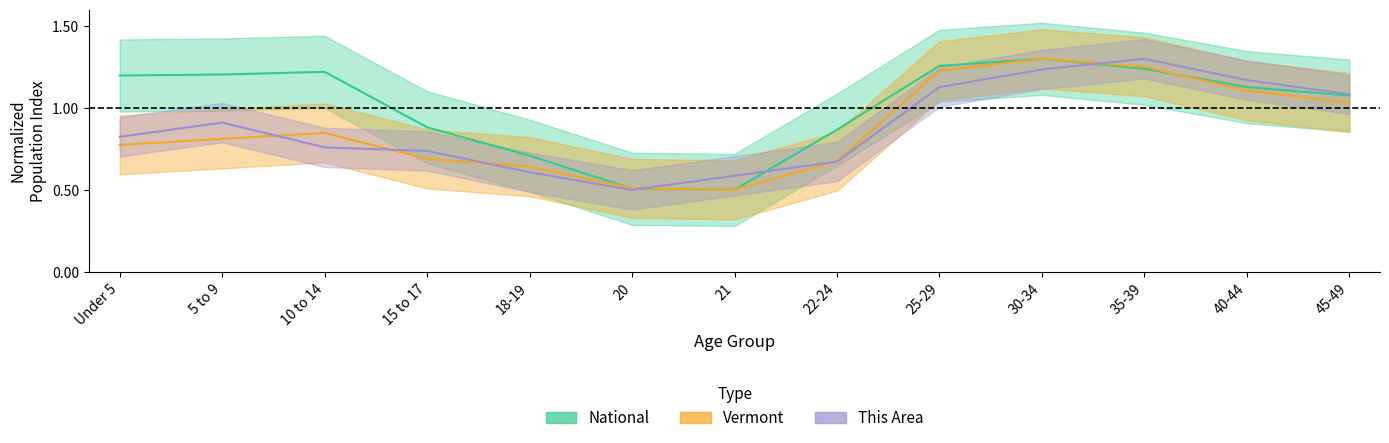

What is the value of the Vermont point at the 13th from the left?

1.0